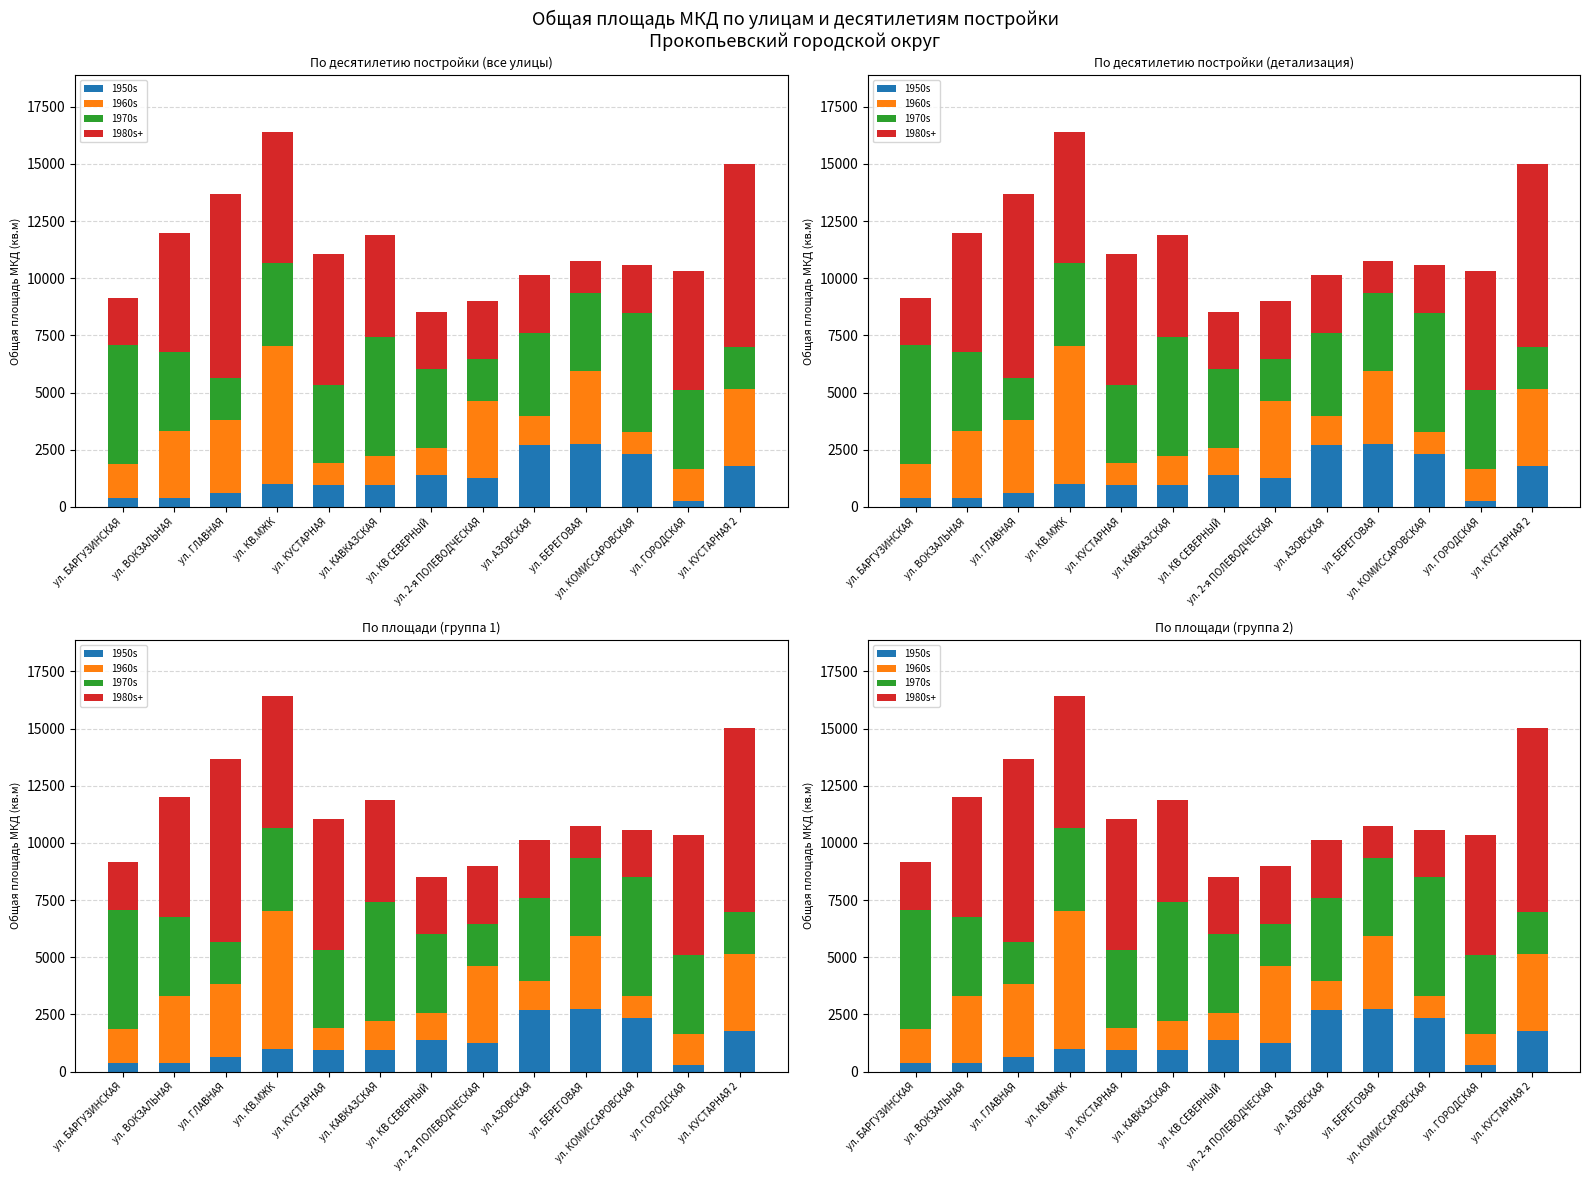

The 1980s+ series shows 1402.8 at ул. БЕРЕГОВАЯ. True or false?

True